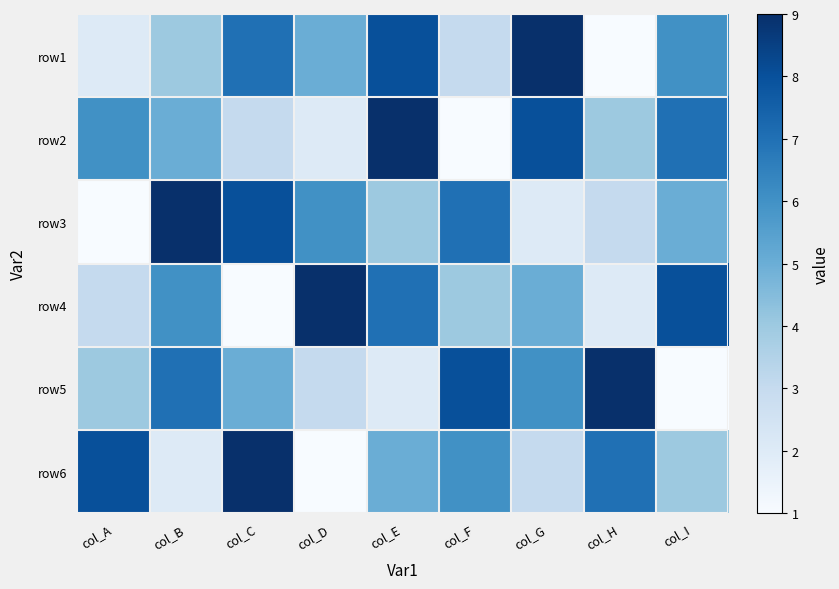

How many series are shown in this chart?

6